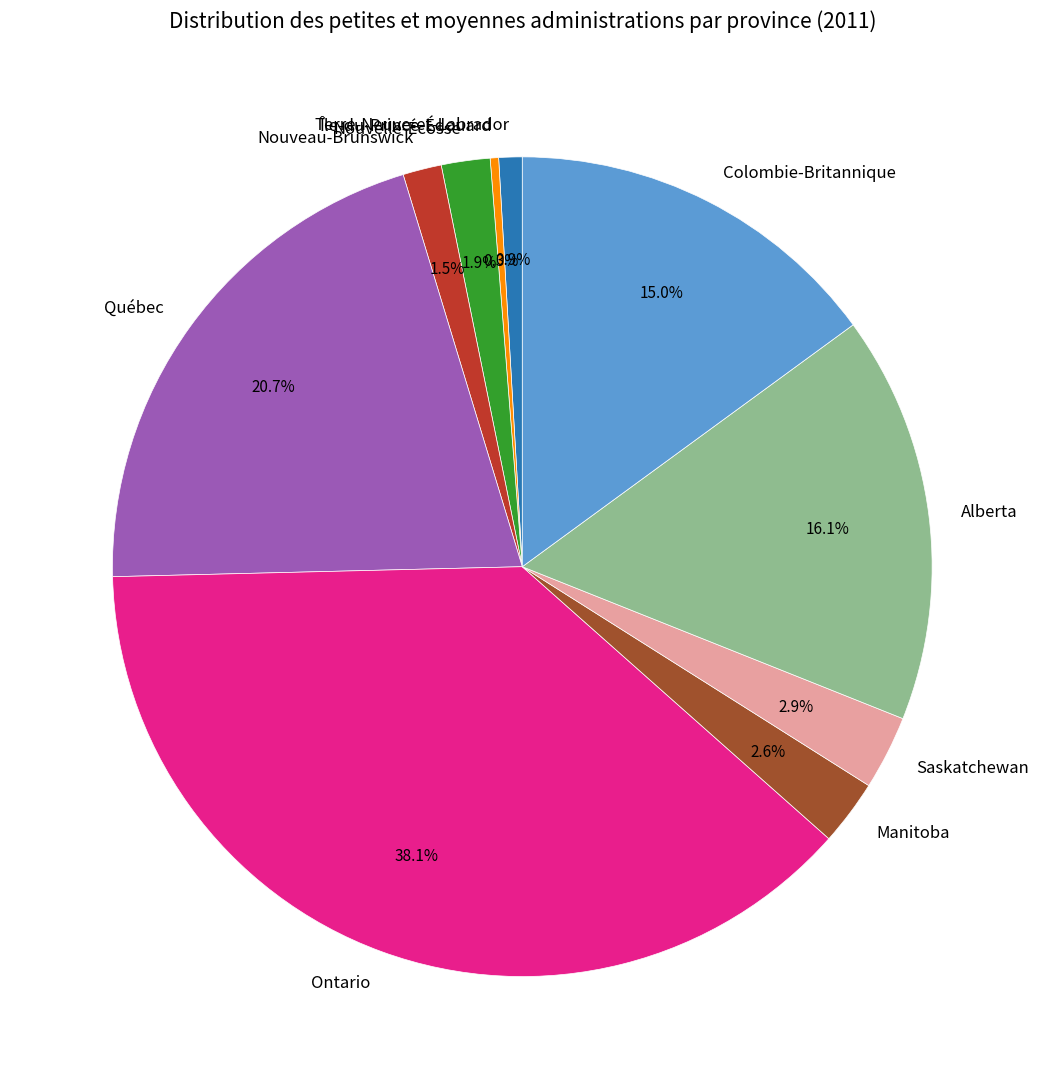

What portion of the pie excludes Île-du-Prince-Édouard?

99.7%